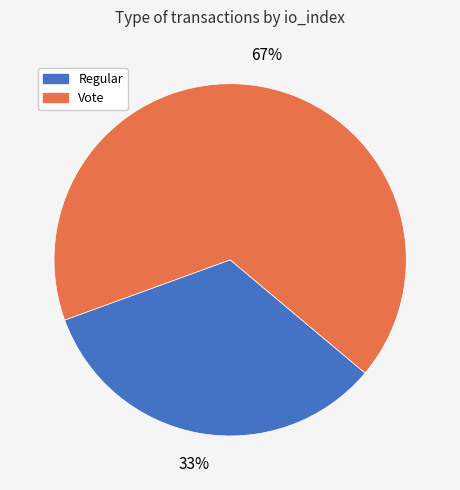

To the nearest percent, what percentage of the pie is Regular?

33%